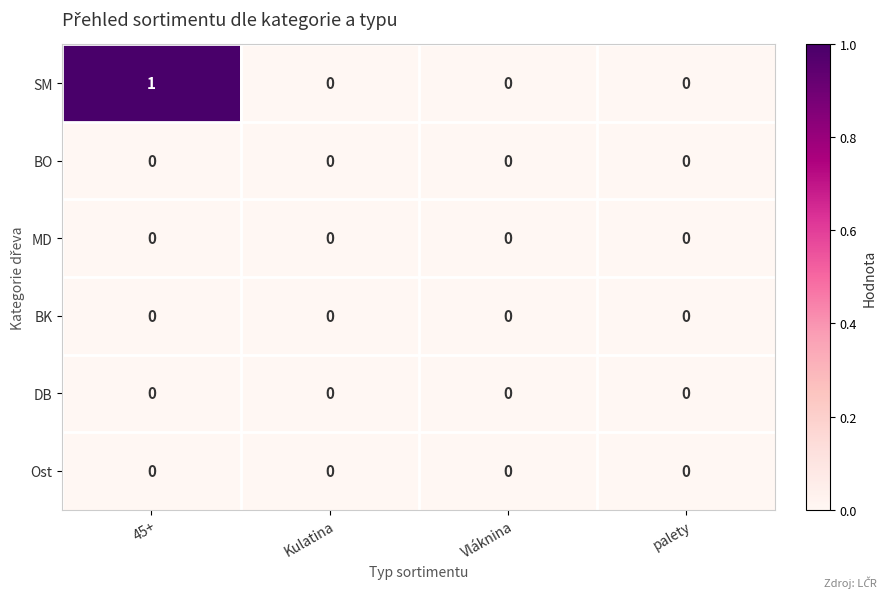

Which series changed the most between 45+ and Kulatina?

SM